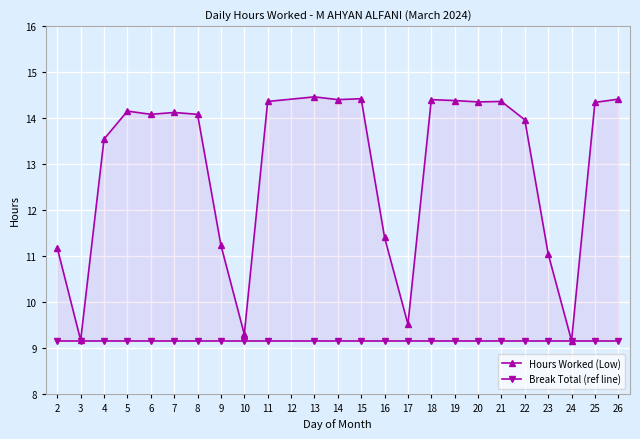

True or false: Break Total (ref line) has more than 0 points higher than both neighbors.

False